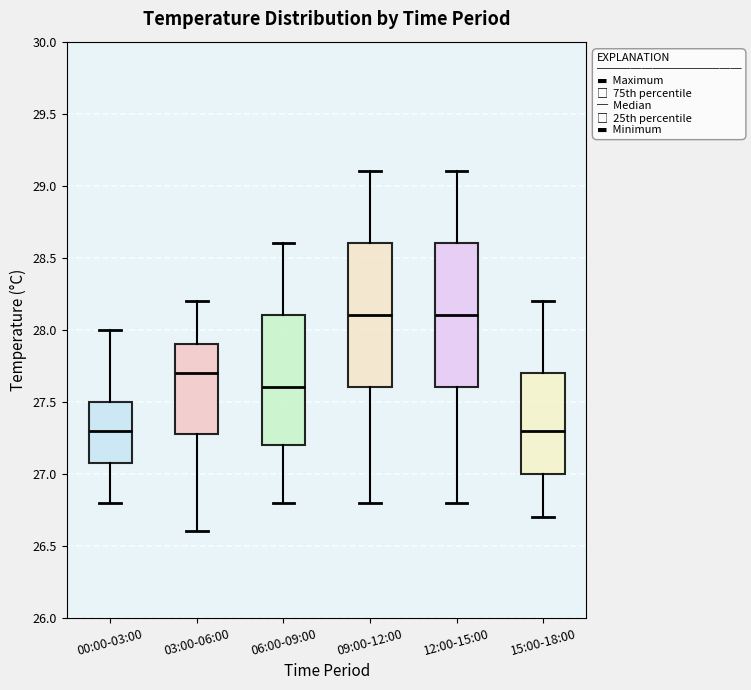

Reading left to right, read every box against the y-axis: the position of its median line, the range the box covers, and the ends of its whiskers. The values are not printed on the chart, so give them approximately, as read against the axis.

00:00-03:00: median 27.3, box 27.1 to 27.5, whiskers 26.8 to 28.0
03:00-06:00: median 27.7, box 27.3 to 27.9, whiskers 26.6 to 28.2
06:00-09:00: median 27.6, box 27.2 to 28.1, whiskers 26.8 to 28.6
09:00-12:00: median 28.1, box 27.6 to 28.6, whiskers 26.8 to 29.1
12:00-15:00: median 28.1, box 27.6 to 28.6, whiskers 26.8 to 29.1
15:00-18:00: median 27.3, box 27.0 to 27.7, whiskers 26.7 to 28.2